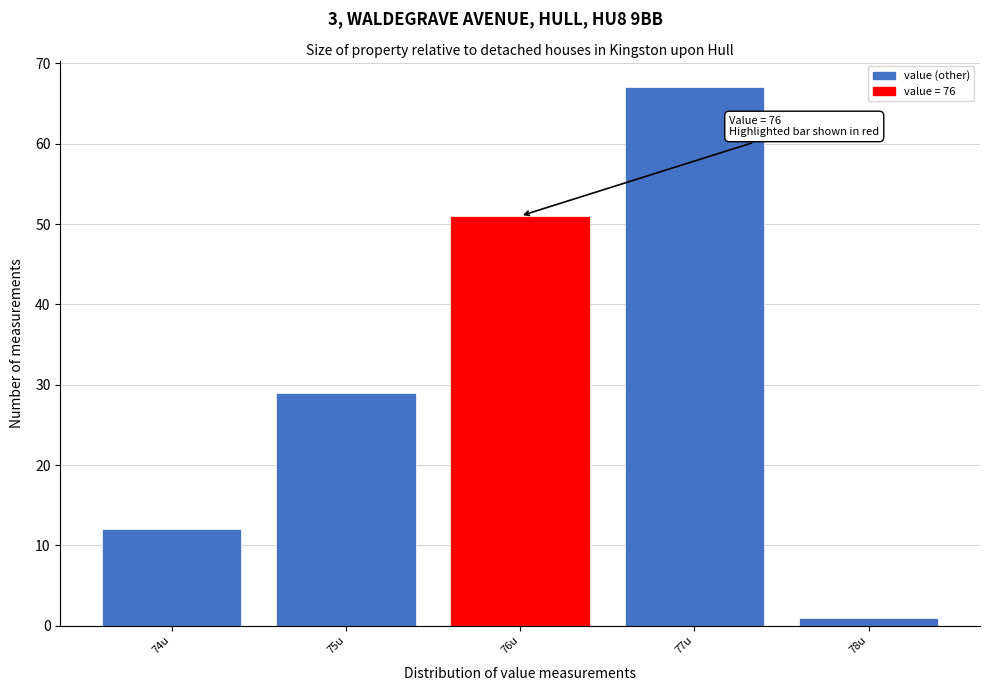

Over which range of the x-axis is the bar tallest?

76.5 to 77.5